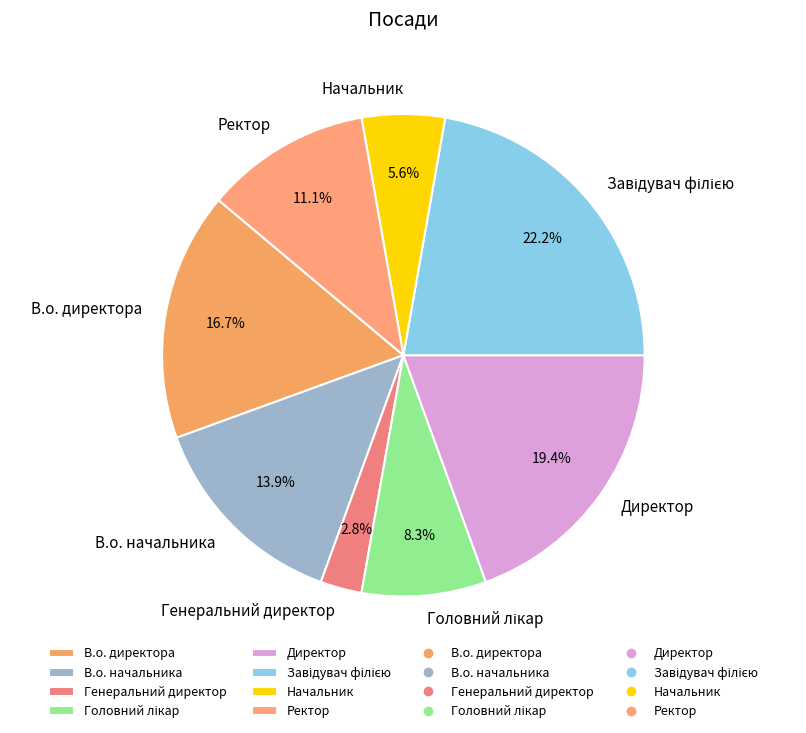

True or false: Директор accounts for 31% of the total.

False